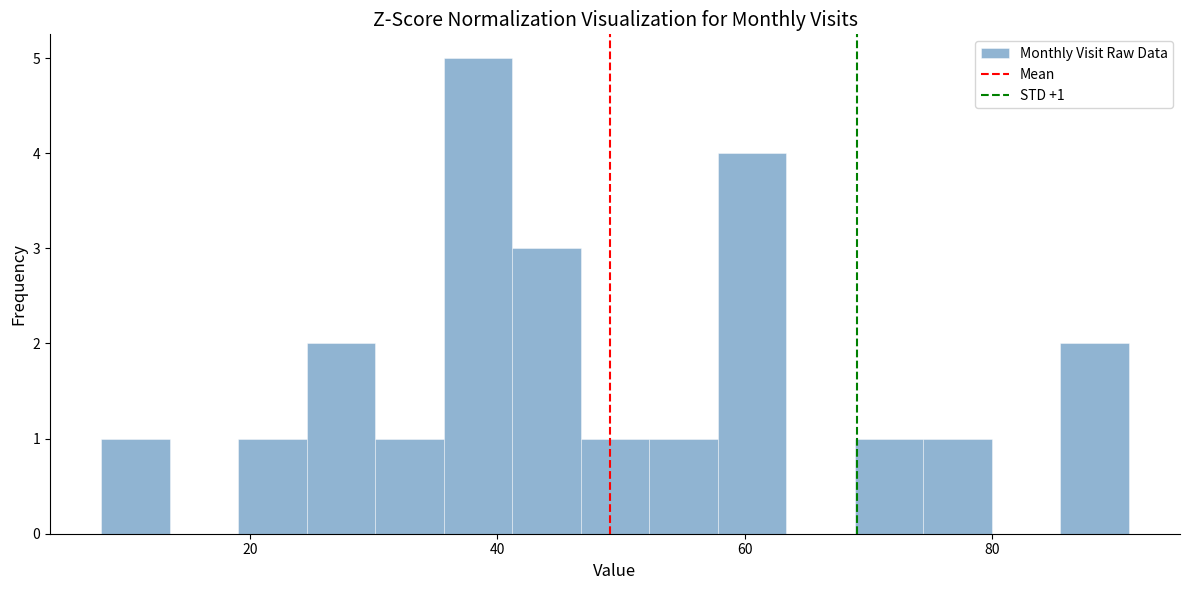

Around what value on the x-axis is the tallest bar? Give the approximate position of its centre, as read against the axis.

38